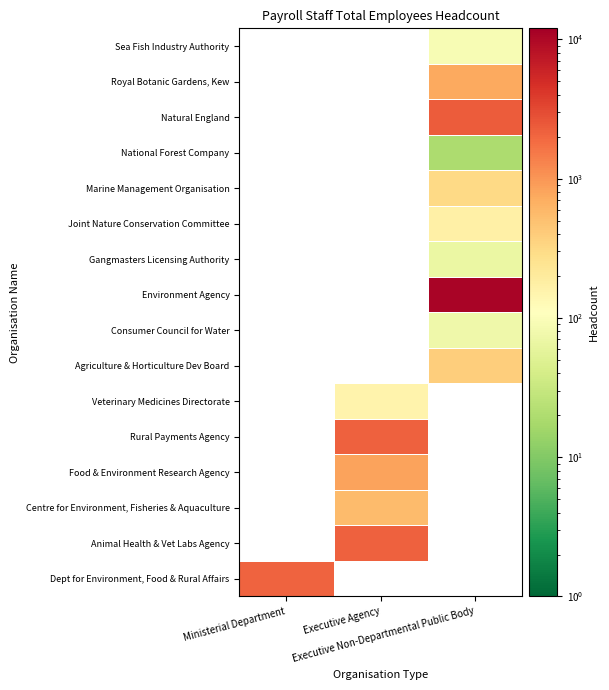

How many values in Joint Nature Conservation Committee are above zero?

1